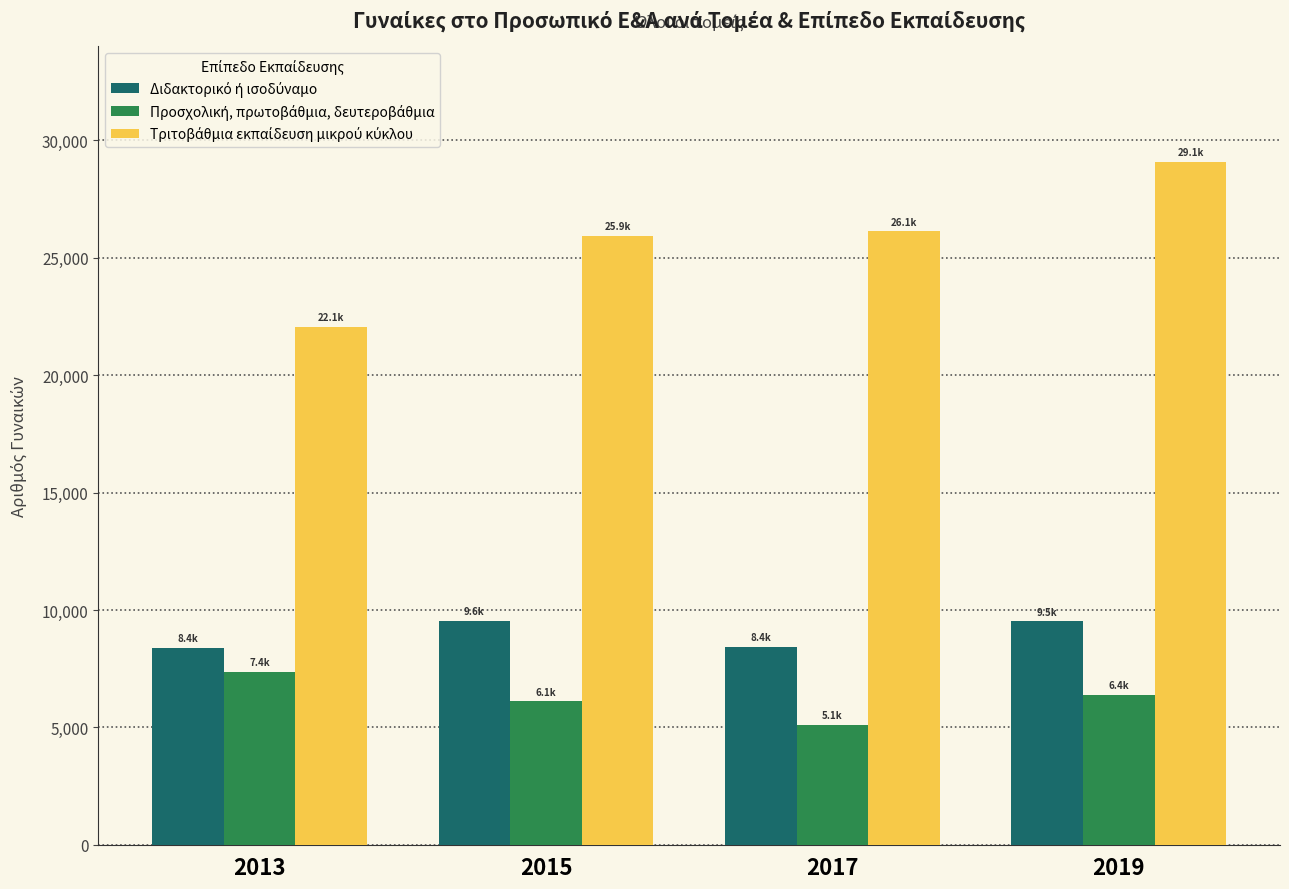

At which category is the sum across all series the highest?

2019